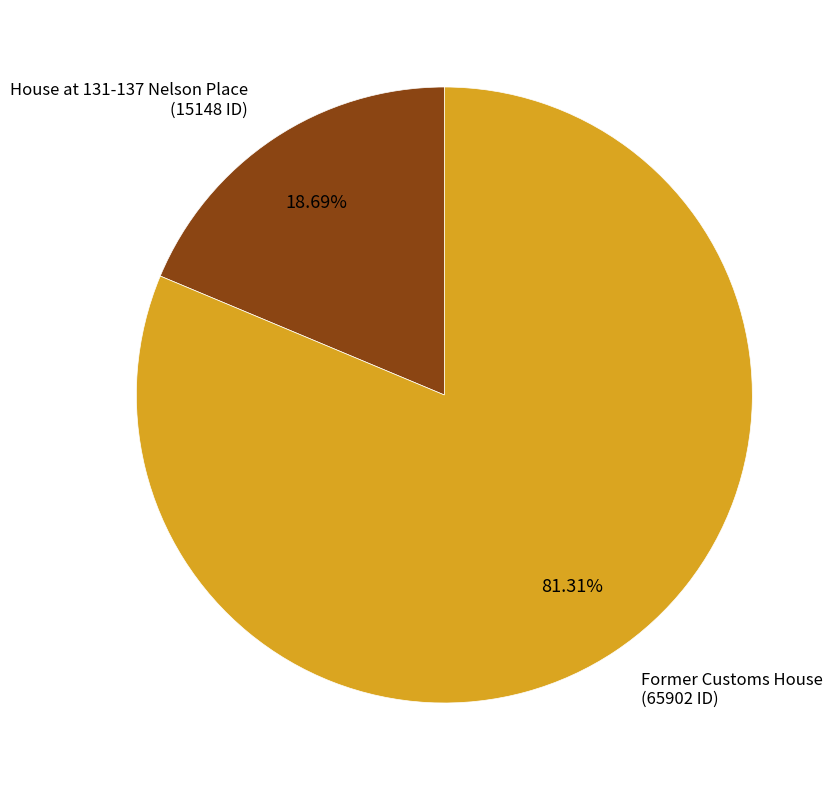

Does any single category account for the majority?

Yes